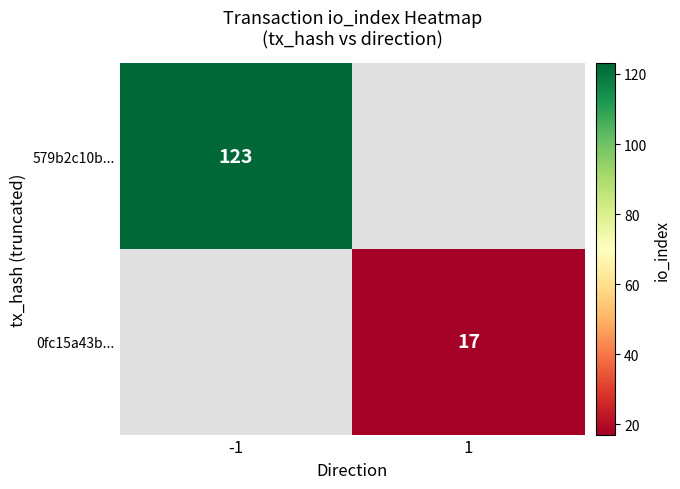

How many categories are shown in the chart?

2